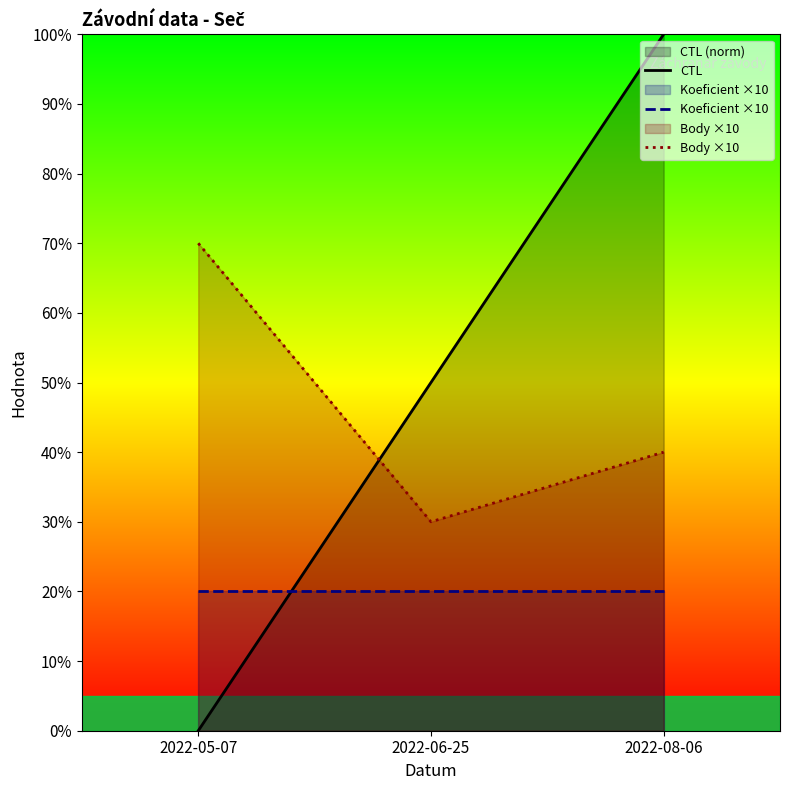

What is the difference between the maximum and minimum values in the CTL series?

100